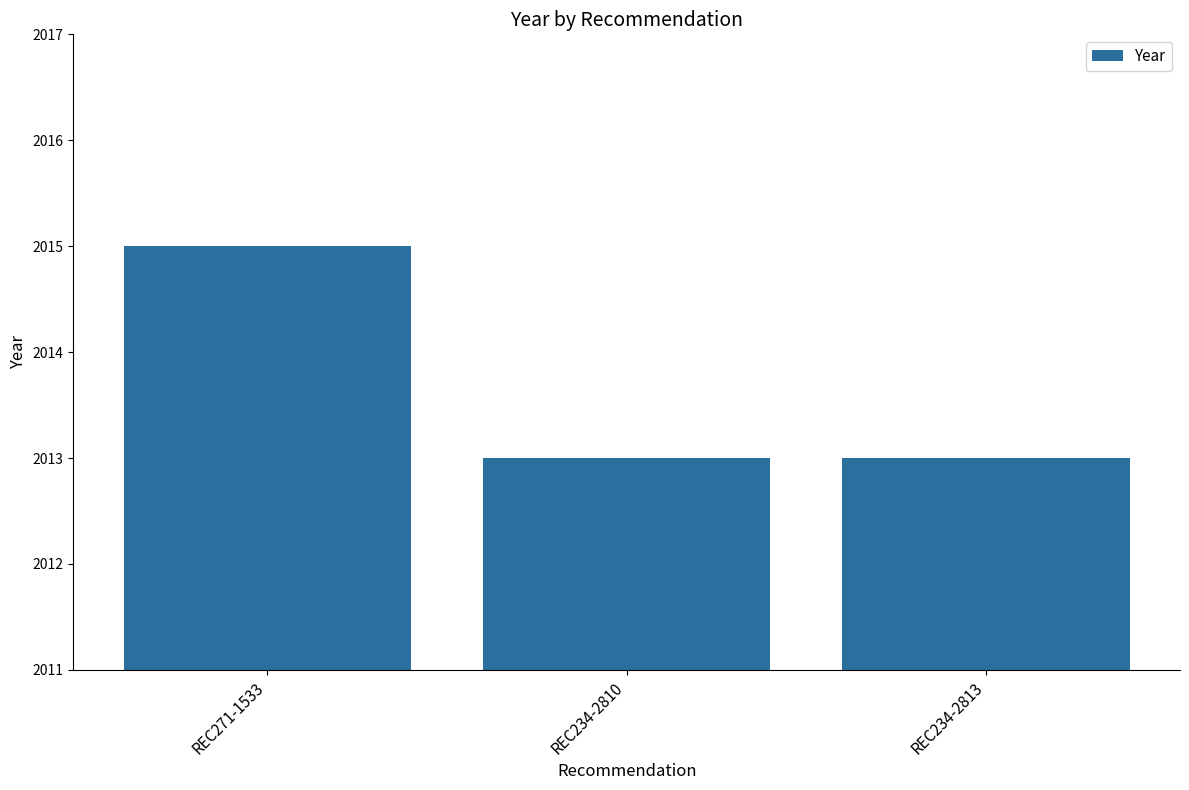

The value at REC234-2810 is 429. True or false?

False